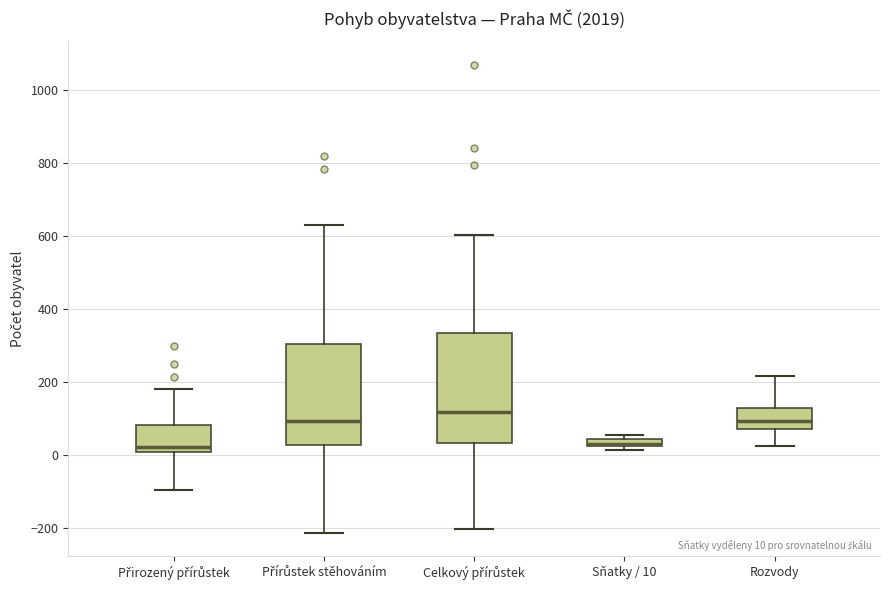

Comparing the boxes themselves (not the whiskers), which one is the tallest?

Celkový přírůstek